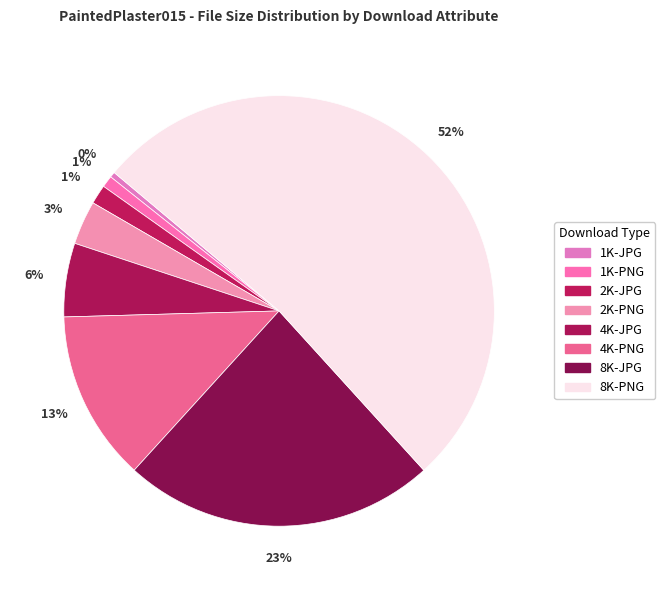

Rank the categories by value from lowest to highest.

1K-JPG, 1K-PNG, 2K-JPG, 2K-PNG, 4K-JPG, 4K-PNG, 8K-JPG, 8K-PNG